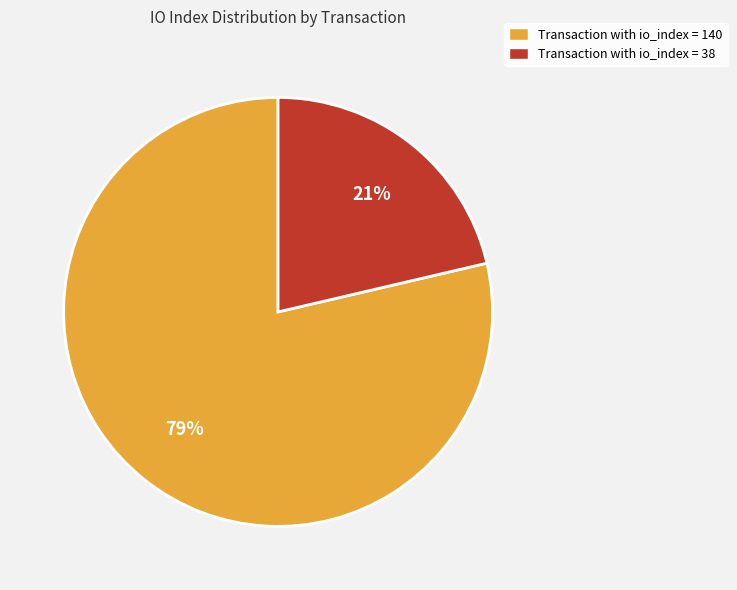

Do Transaction with io_index = 38 and Transaction with io_index = 140 together represent more than half of the pie?

Yes